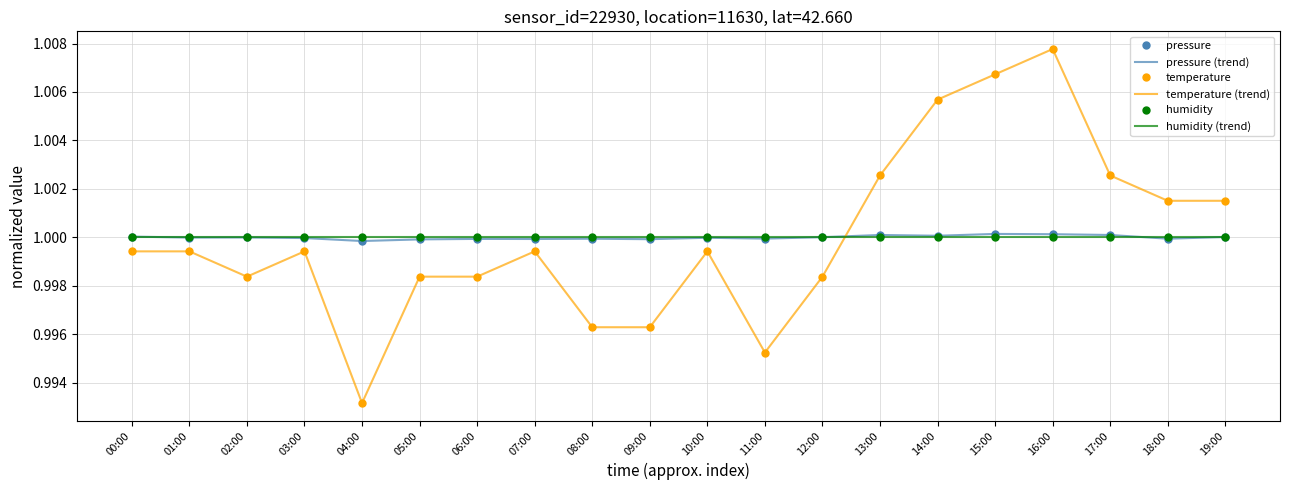

What is the value of the pressure point at the 10th from the left?

1.0